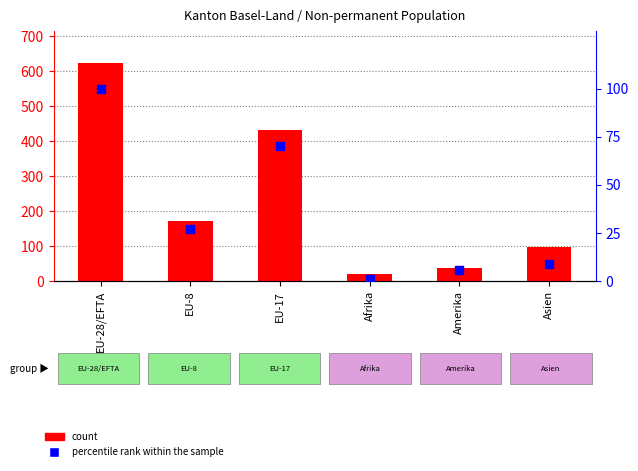

Which series has the widest spread of Y values?

count